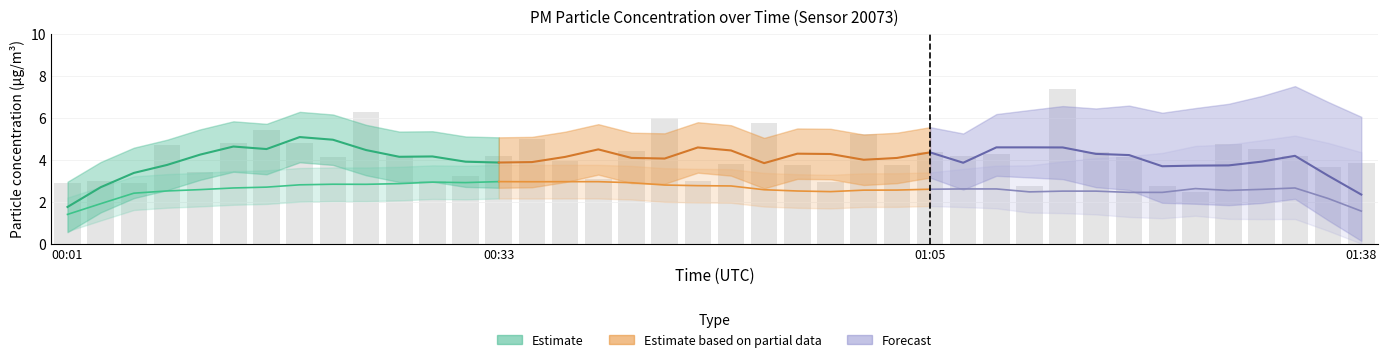

Reading left to right, what are all the values shown in this chart?

00:01=2.9	00:04=3.0	00:06=2.9	00:09=4.7	00:11=3.4	00:14=4.8	00:16=5.4	00:18=4.8	00:21=4.1	00:23=6.2	00:26=4.2	00:28=3.0	00:31=3.2	00:33=4.2	00:36=5.0	00:38=4.0	00:41=3.1	00:43=4.4	00:46=6.0	00:48=3.0	00:51=3.8	00:53=5.7	00:56=3.7	00:58=3.0	01:00=5.2	01:03=3.7	01:05=4.3	01:08=4.2	01:10=4.3	01:13=2.8	01:15=7.4	01:18=4.3	01:20=4.1	01:23=2.8	01:25=2.5	01:28=4.7	01:30=4.5	01:33=4.2	01:35=3.6	01:38=3.9